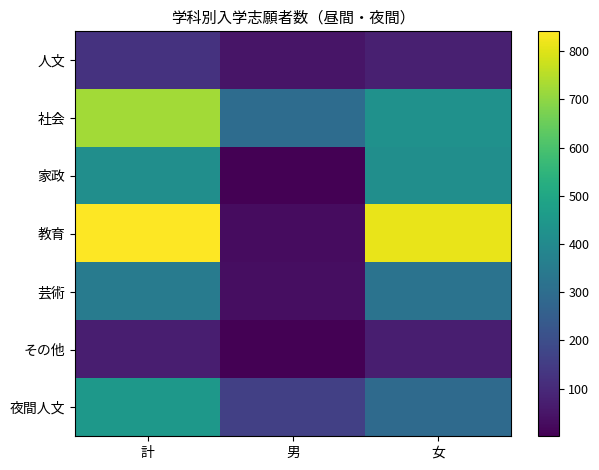

At which category is the sum across all series the highest?

計